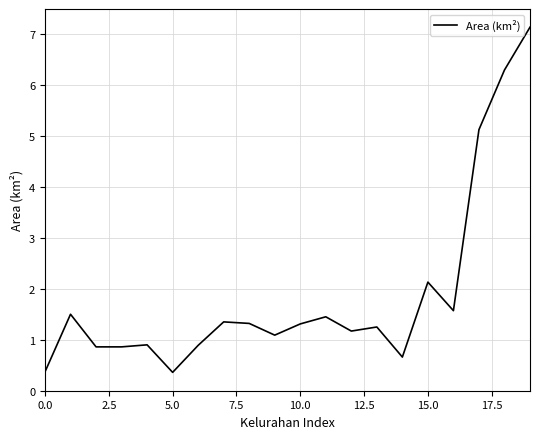

What is the smallest value displayed?

0.4